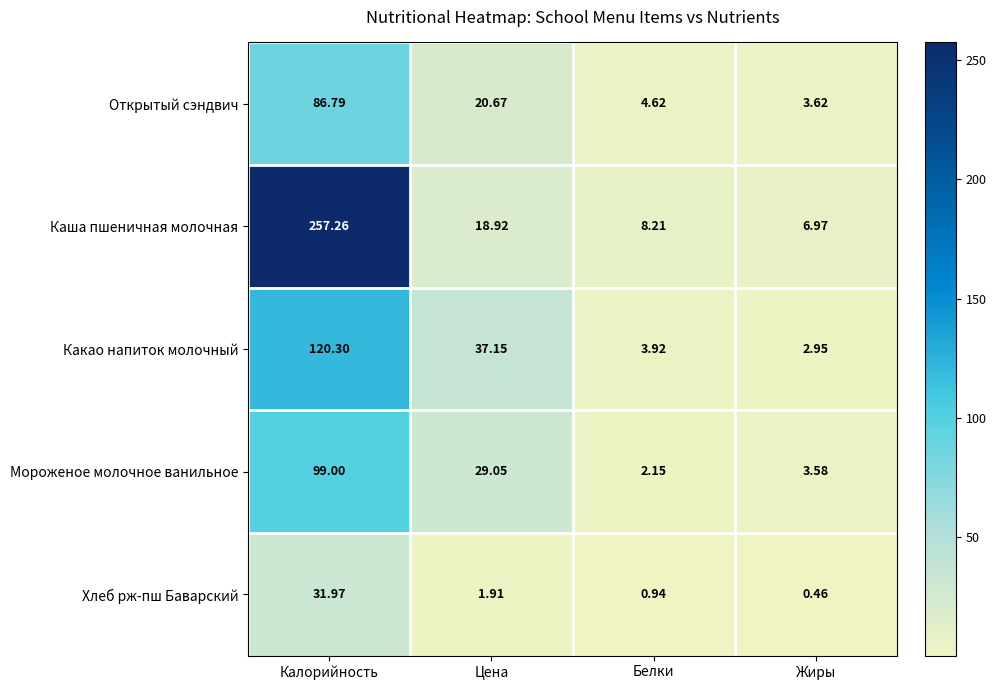

At how many categories does at least one series exceed 84?

1